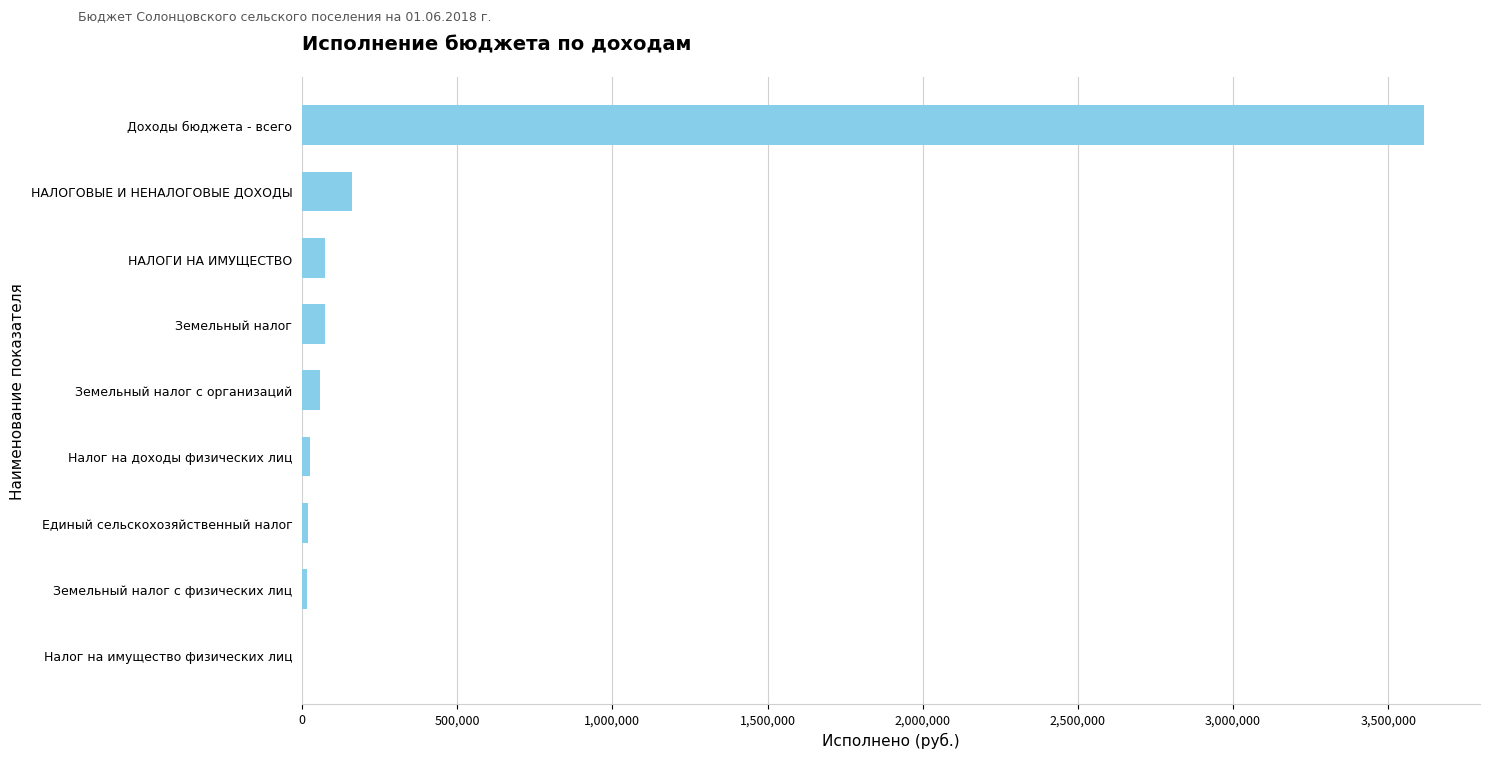

What is the sum of all values?

4043091.6